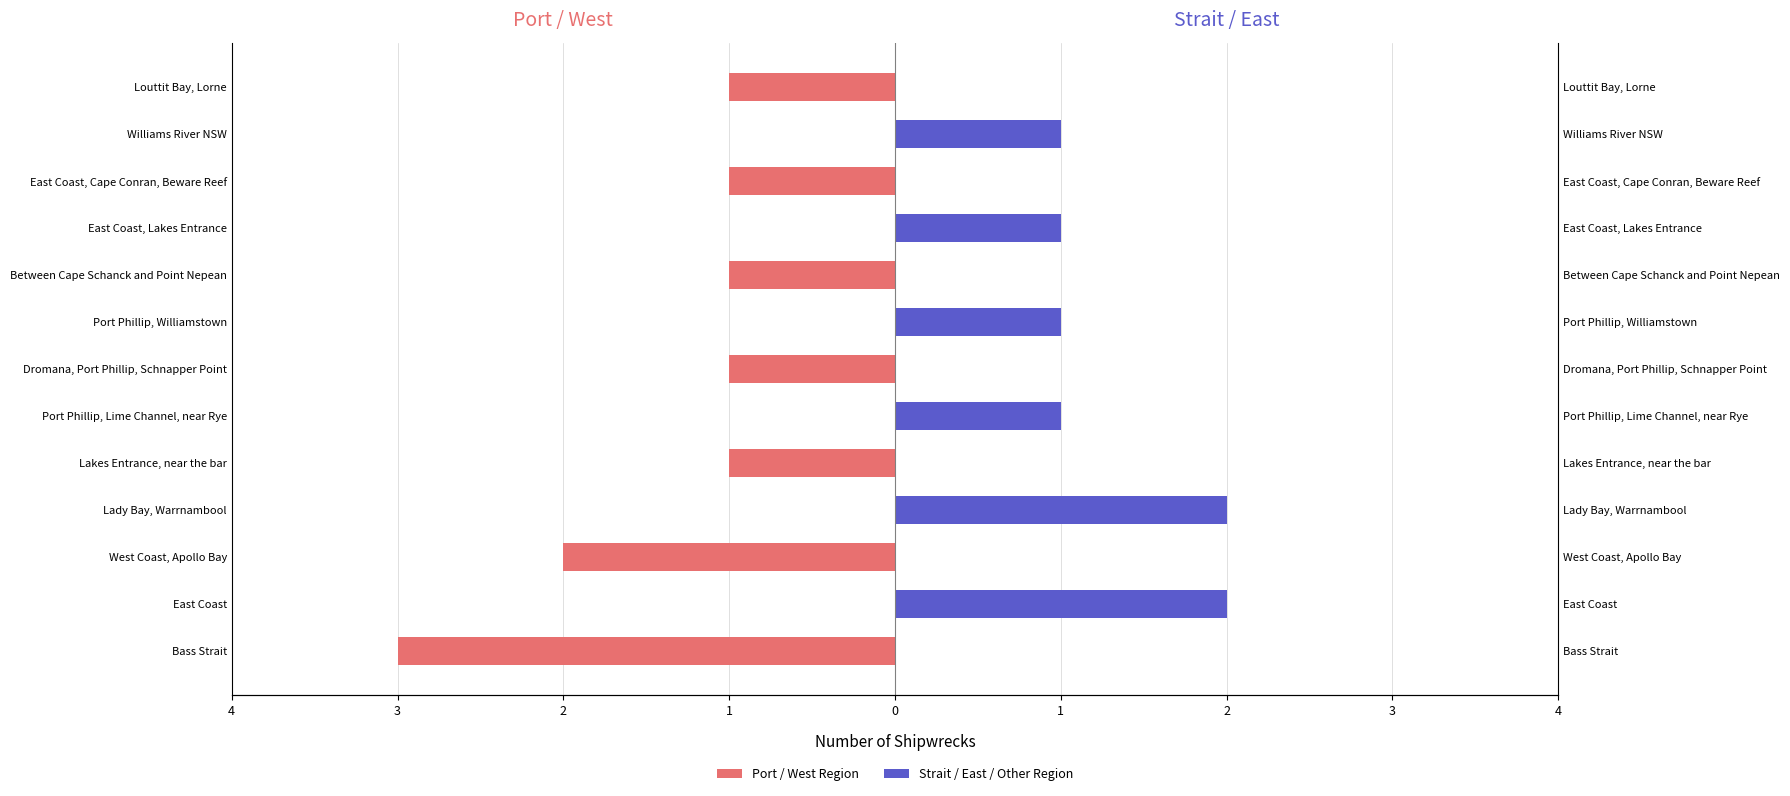

What is the sum of all Strait / East / Other Region values?

8